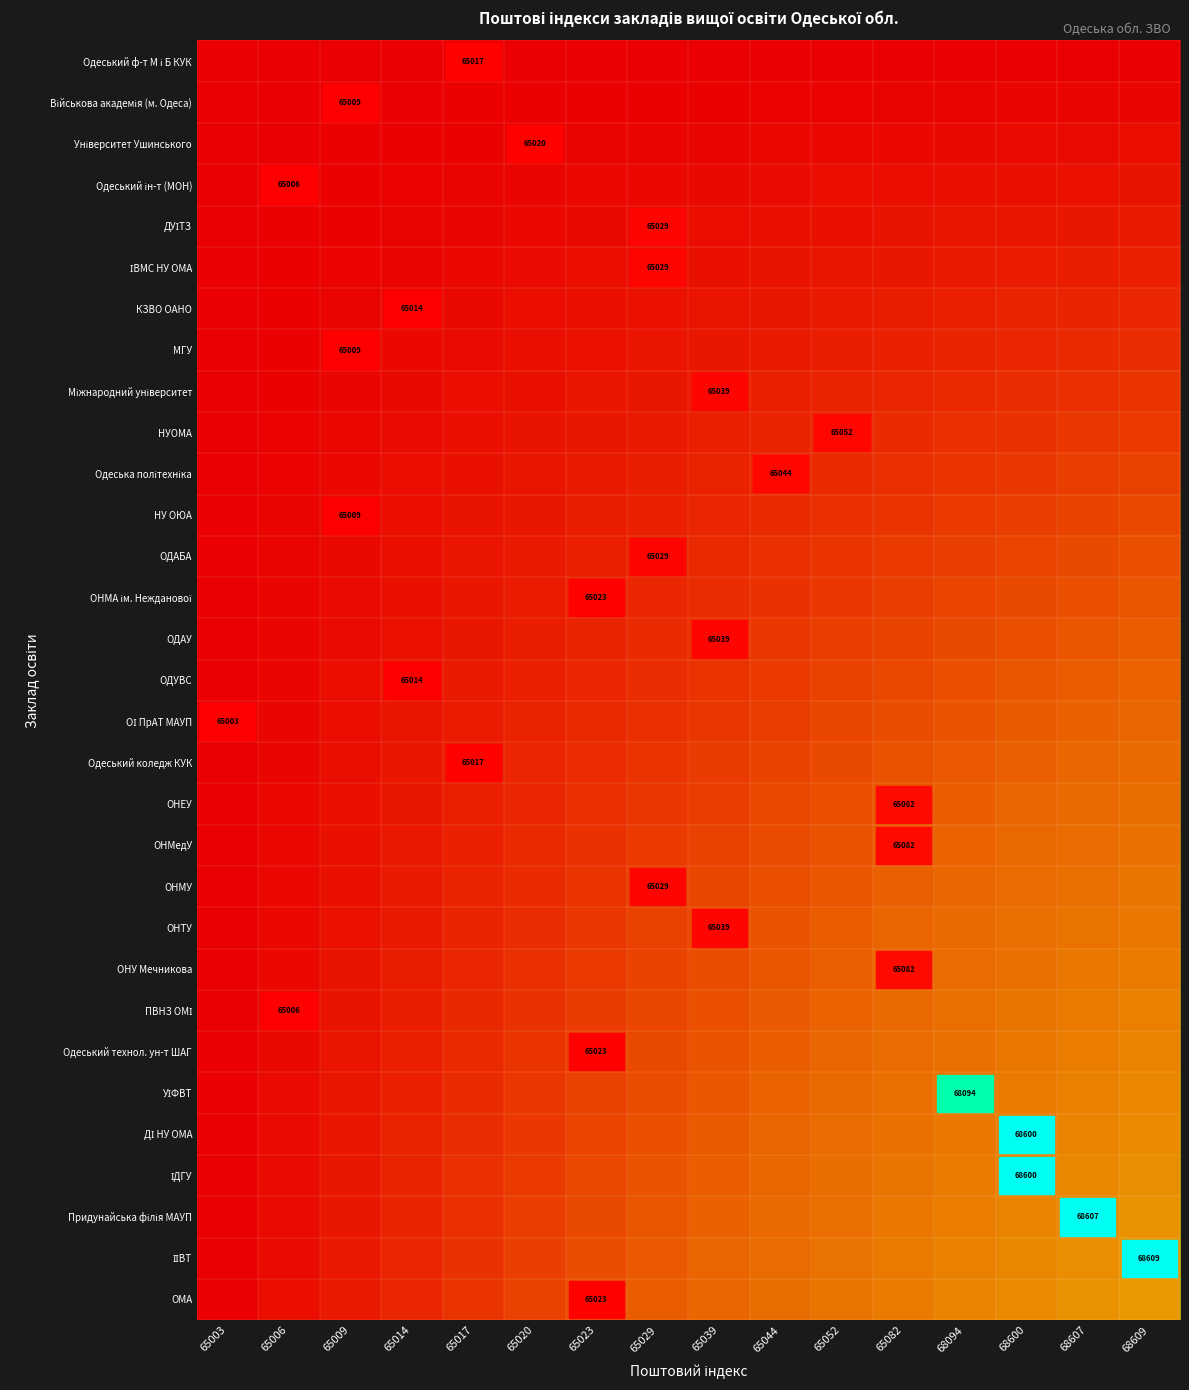

What is the total value across all series at 65014?

3.1